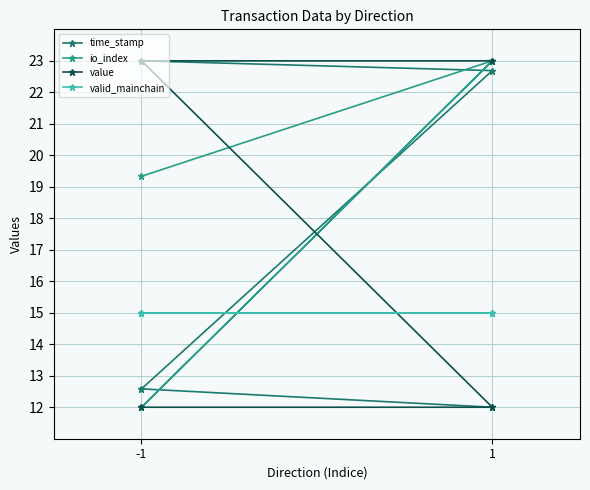

At which label does time_stamp first exceed 22?

-1